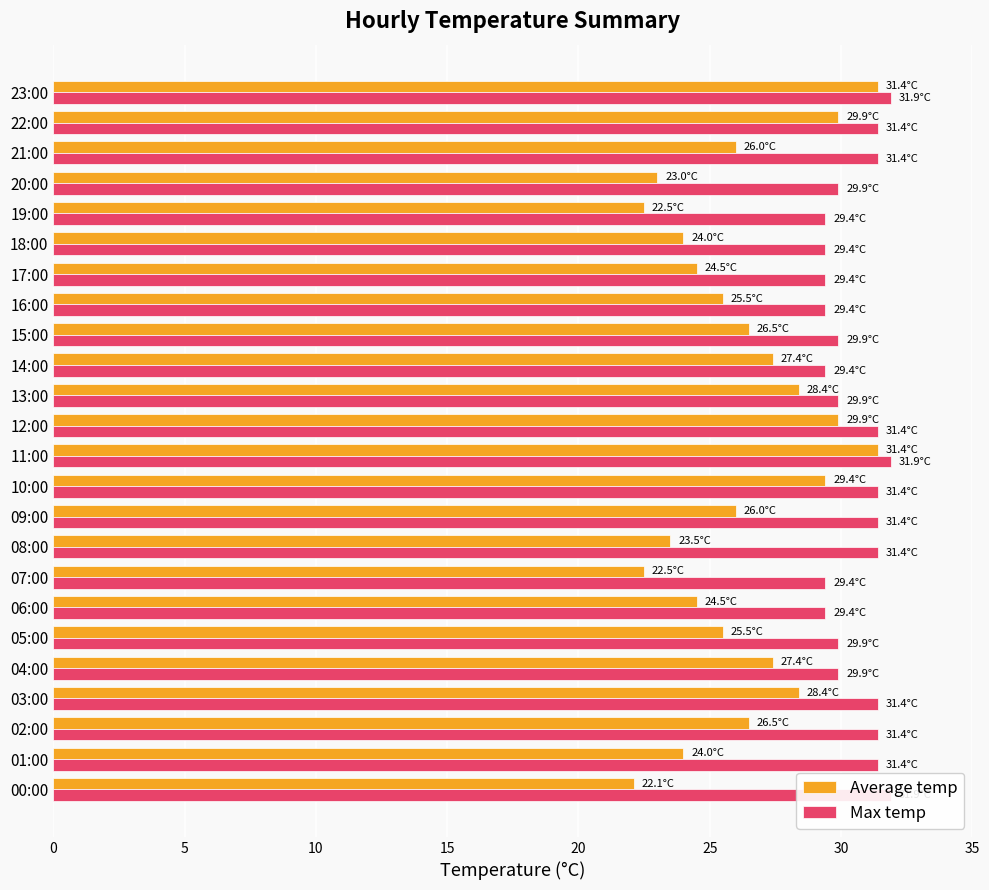

What is the total value across all series at 22:00?

61.3